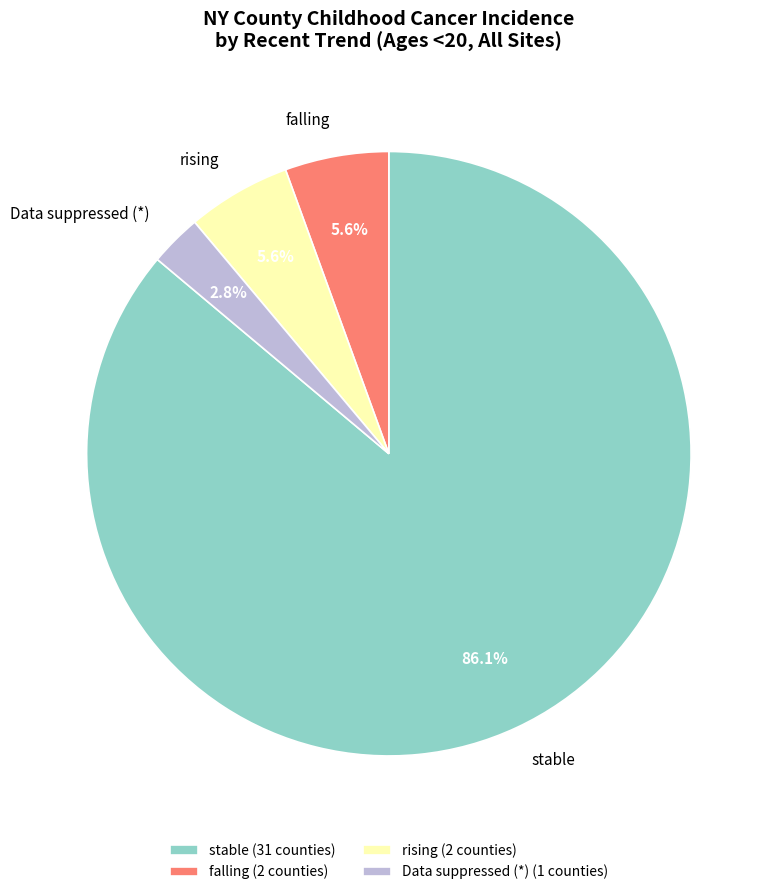

Does stable account for over 50% of the chart?

Yes